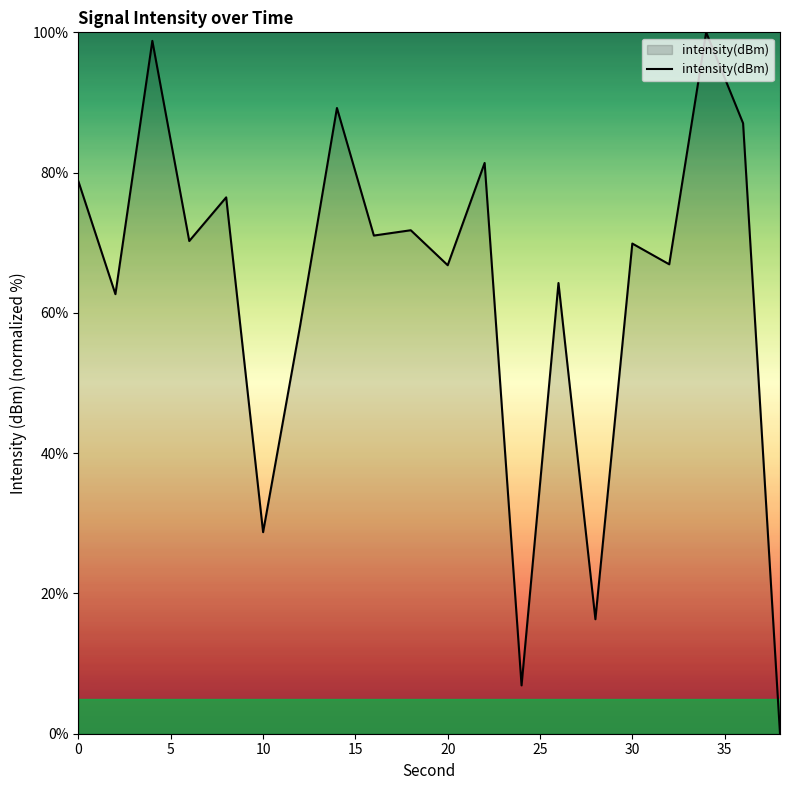

What is the difference between the maximum and minimum values?

100.0